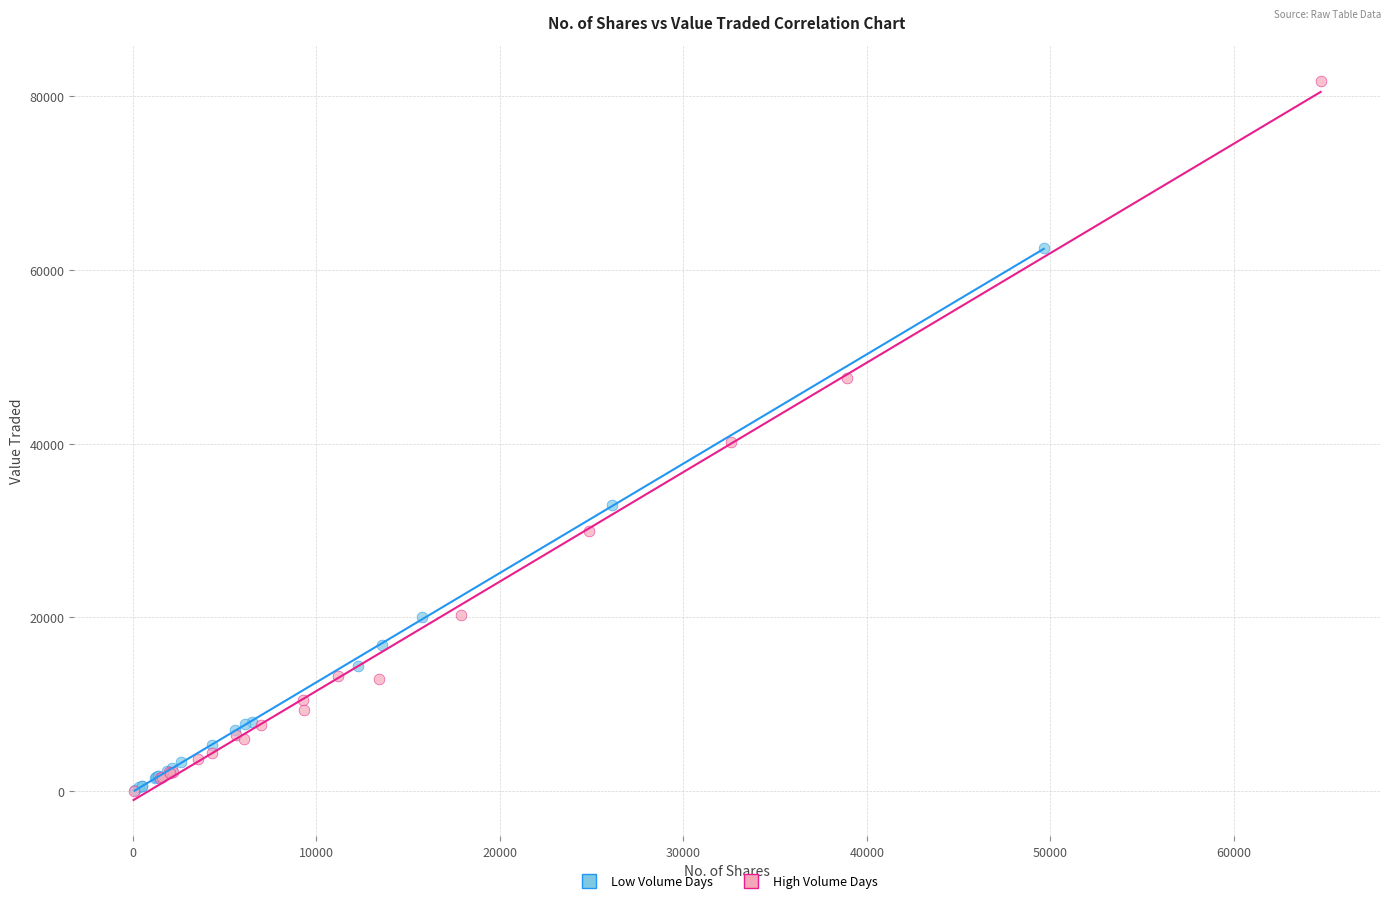

Which series contains the highest Y value?

High Volume Days